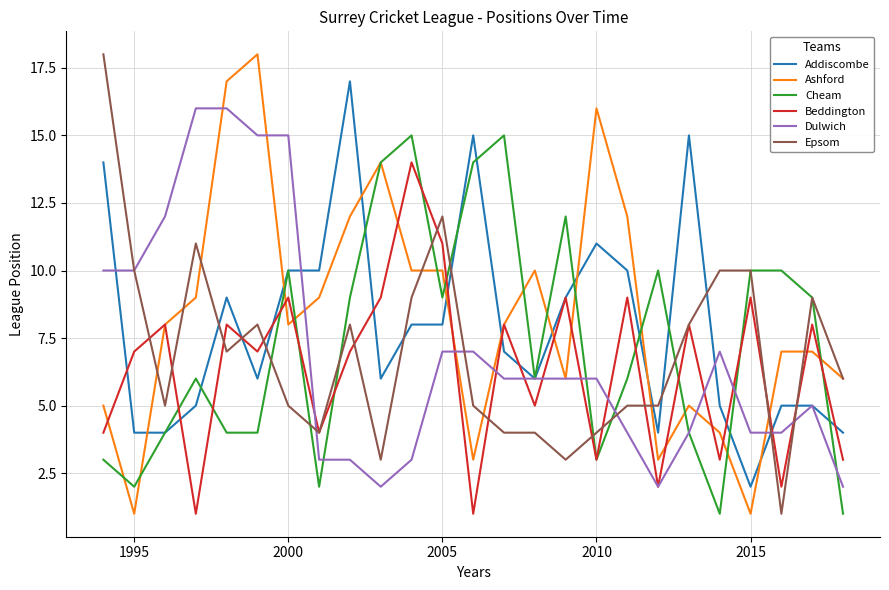

What is the highest value of the Epsom series?

18